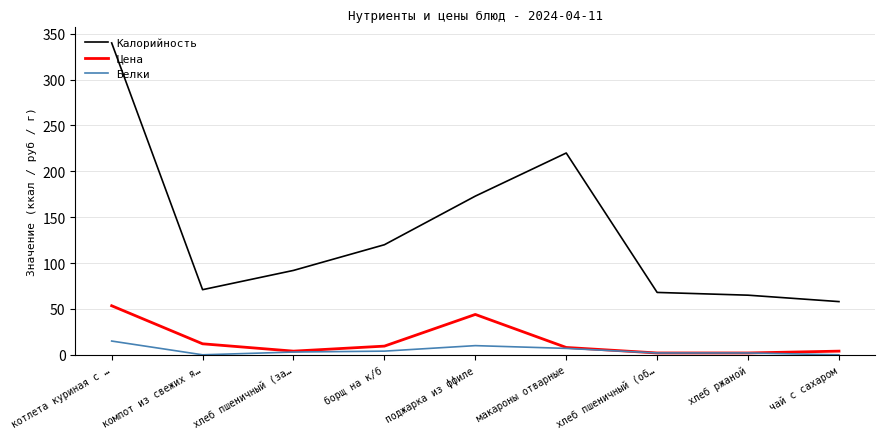

Is the value of Цена at хлеб пшеничный (за… greater than the value of Калорийность at хлеб пшеничный (об…?

No